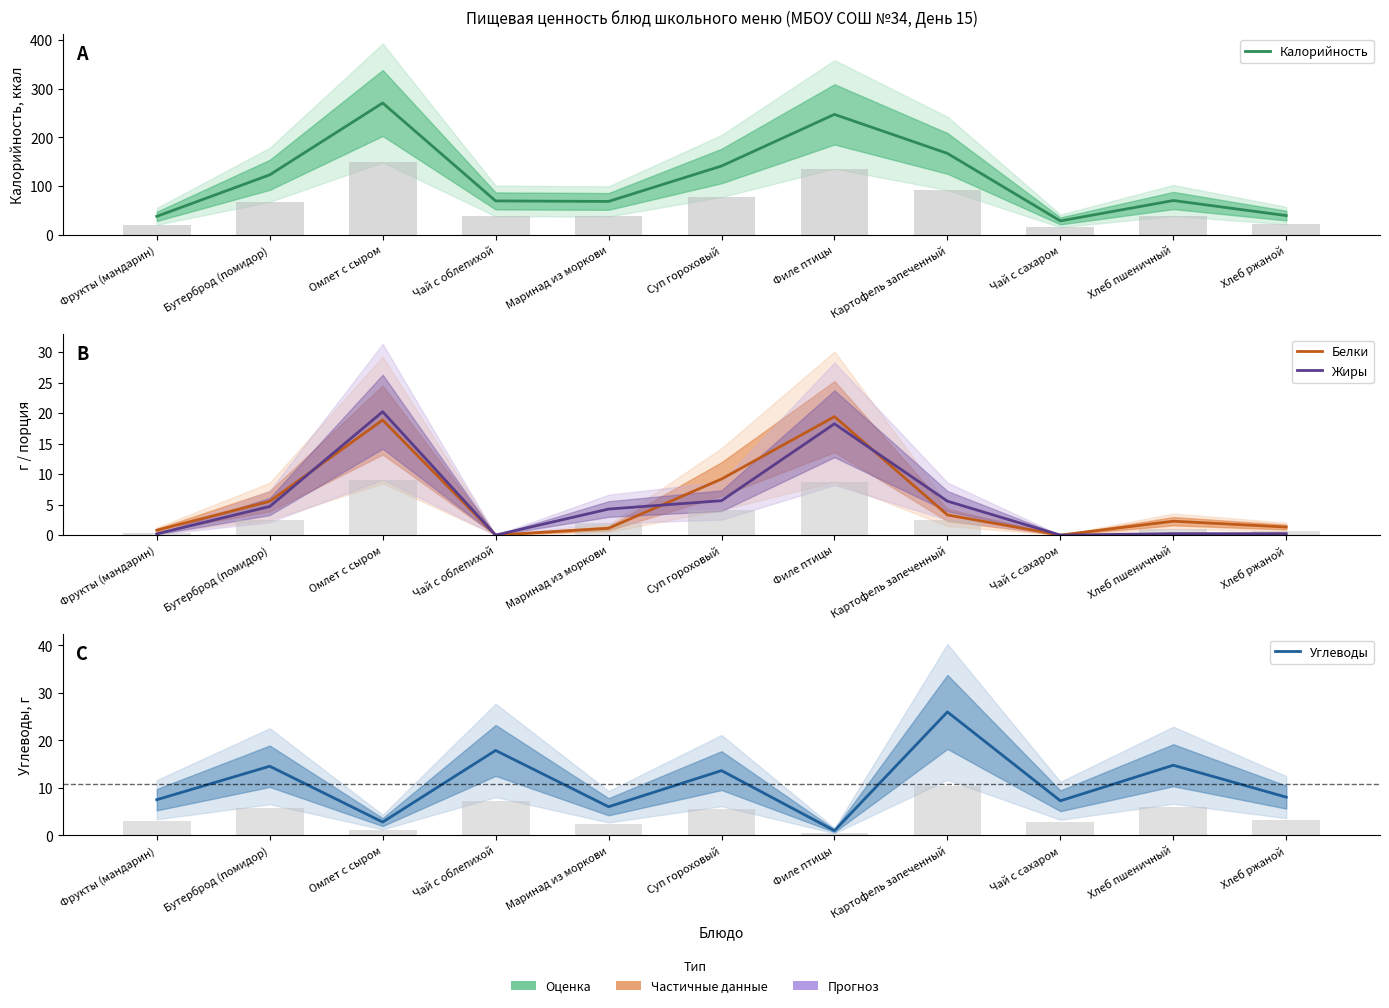

What is the difference between the second highest and second lowest values in the Калорийность series?

209.0